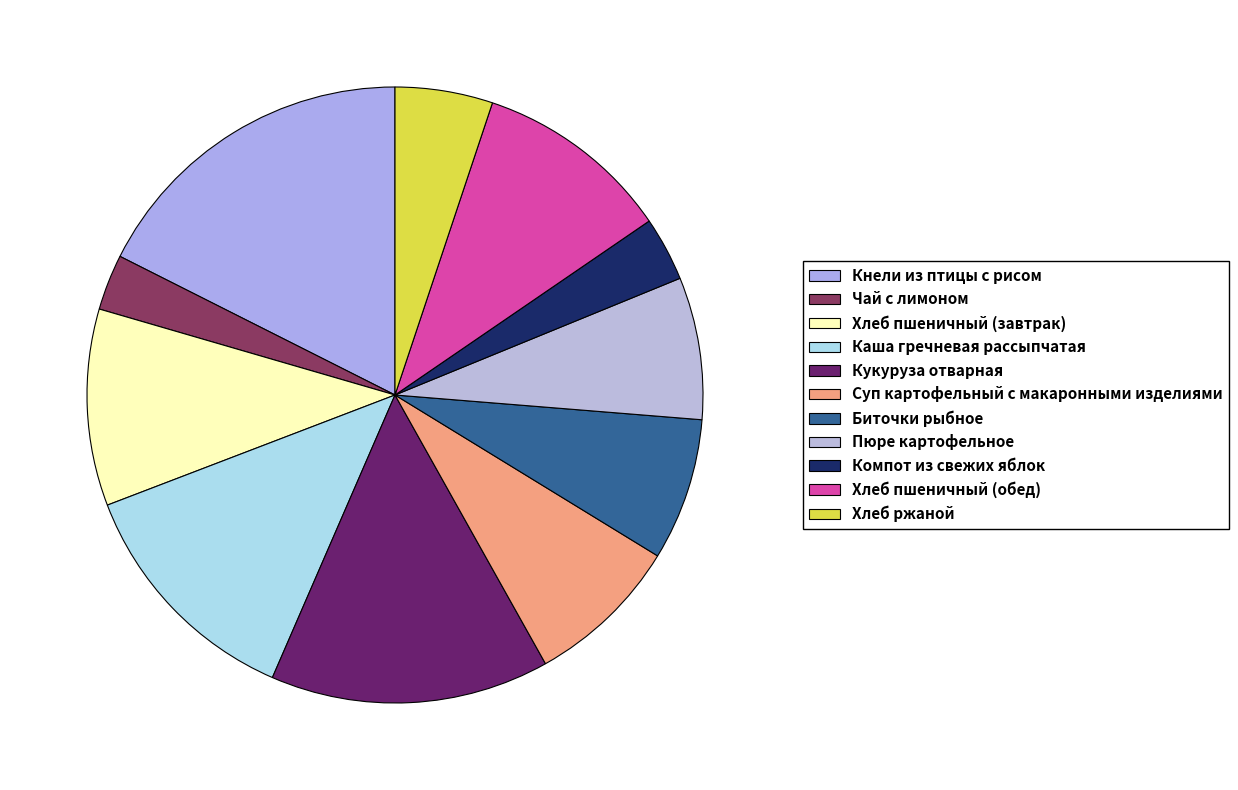

How many slices are in this pie chart?

11